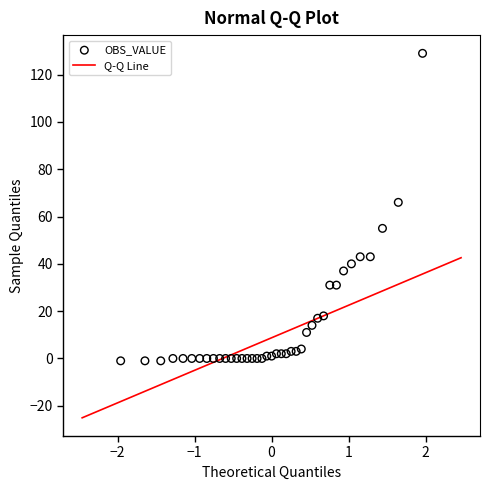

What Y value in the scatter plot is closest to 64?

66